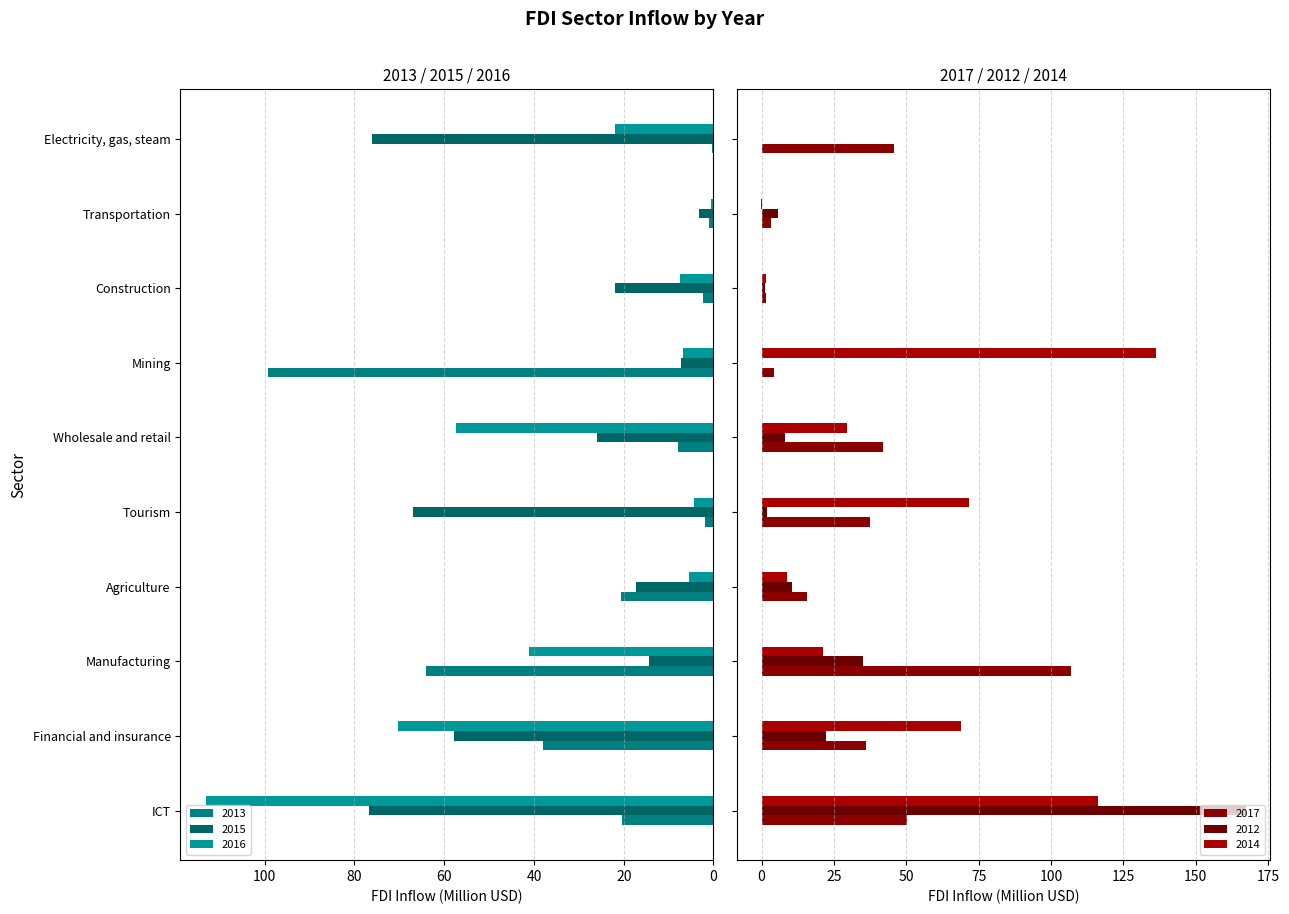

The 2014 series shows 0.7 at Construction. True or false?

False